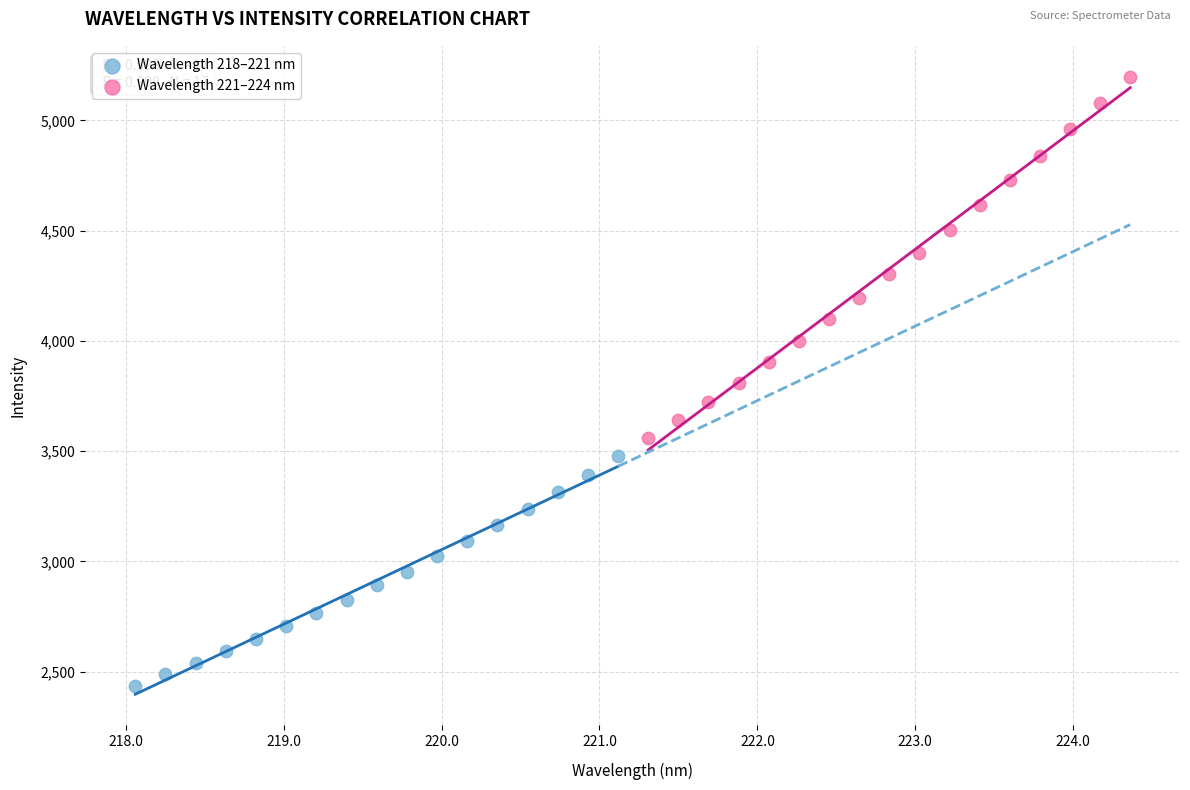

Which series contains the highest Y value?

Wavelength 221–224 nm